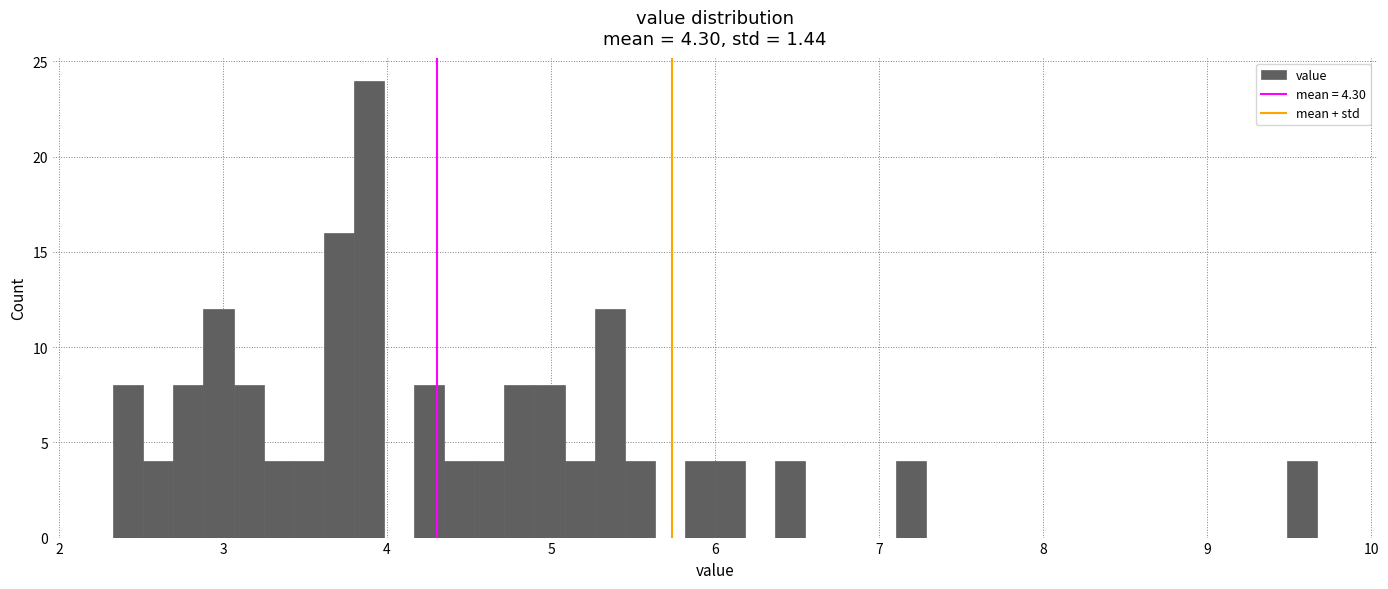

Read against the x-axis, roughly where is the centre of the tallest bar?

3.9